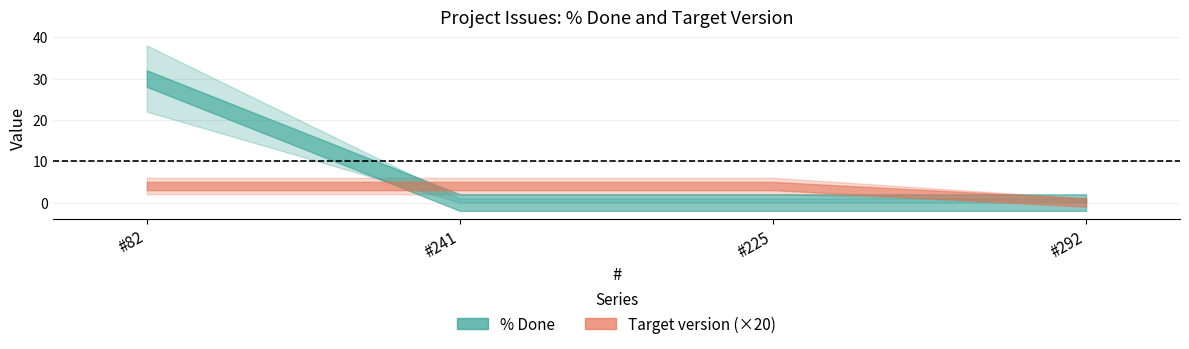

What is the sum of all % Done values?

30.0